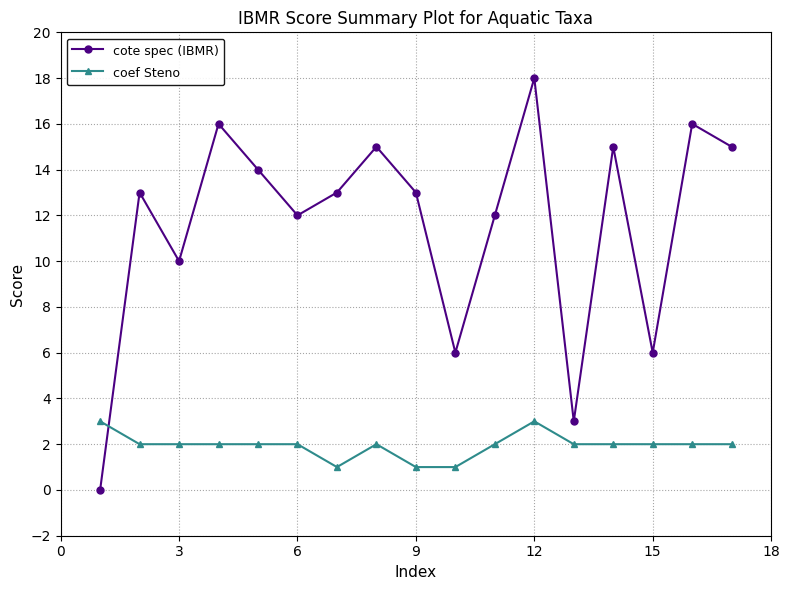

How many intersections are there between cote spec (IBMR) and coef Steno?

1